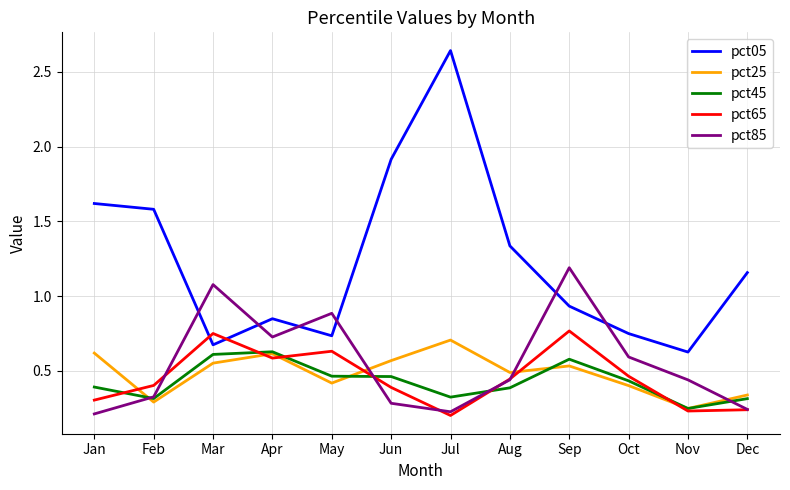

Which series changed the most between Mar and Jul?

pct05